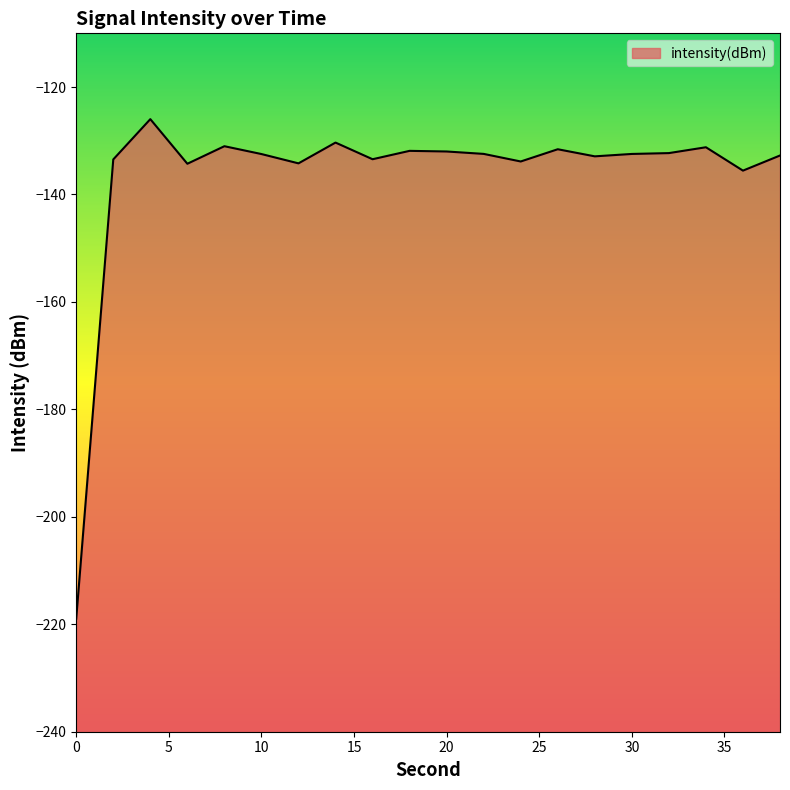

Where does the data first go above -132?

4